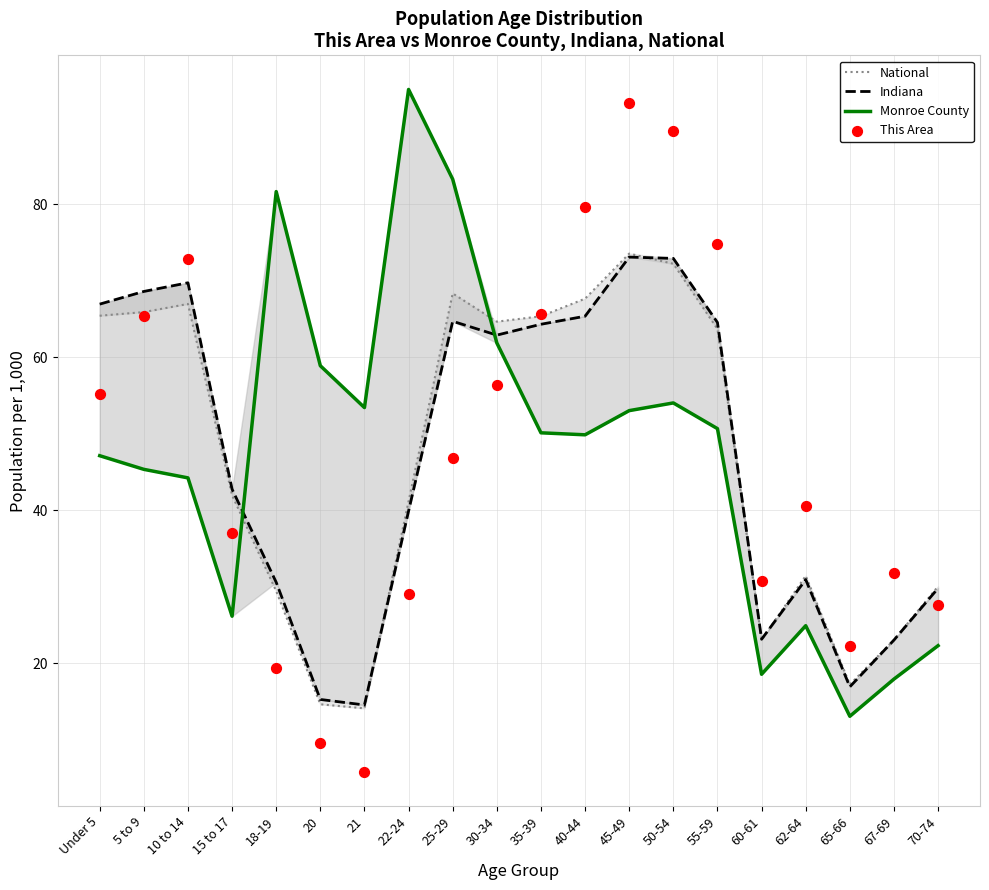

What are all the series names shown in the legend?

National, Indiana, Monroe County, This Area